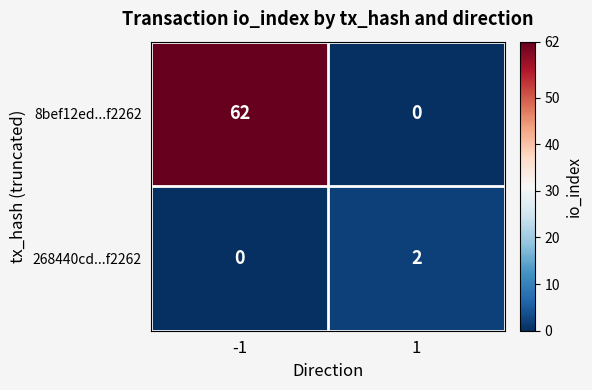

What is the difference between the maximum and minimum values in the 8bef12ed...f2262 series?

62